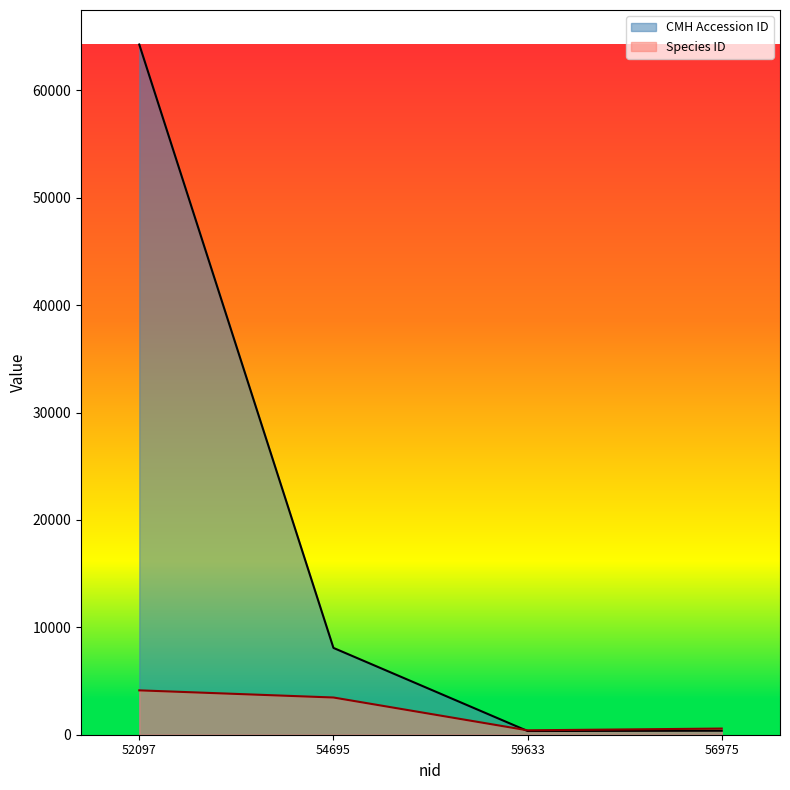

Which series has the largest range (max minus min)?

CMH Accession ID